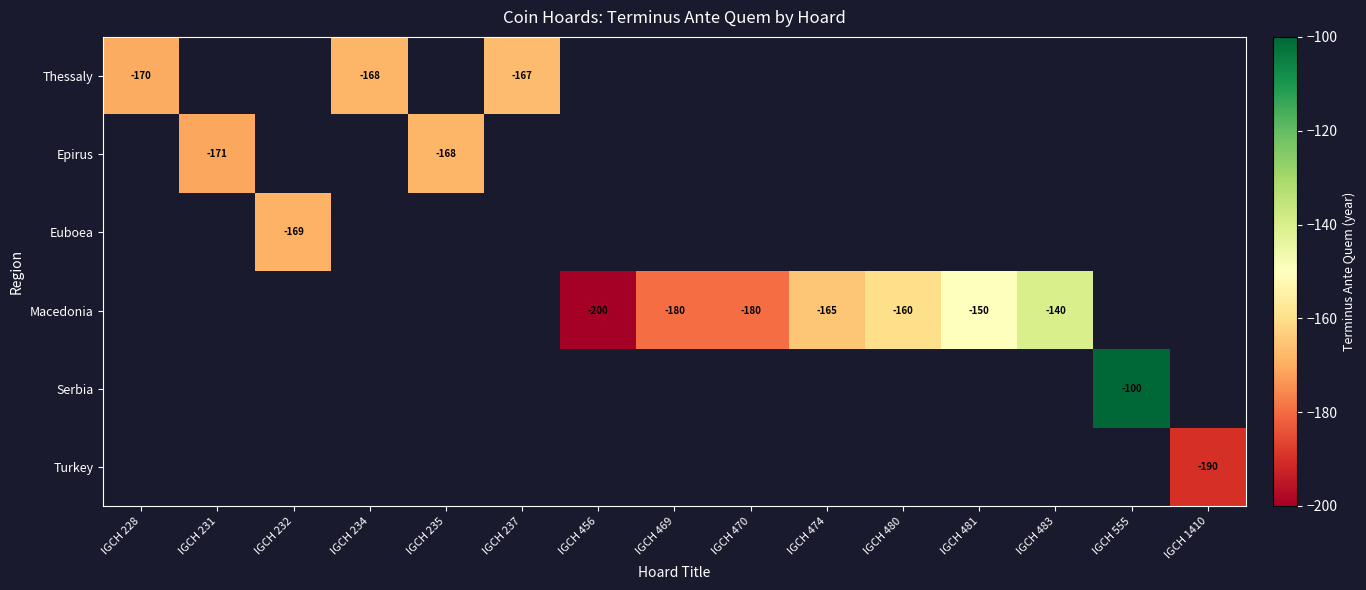

The value of Epirus at IGCH 235 is -282. True or false?

False